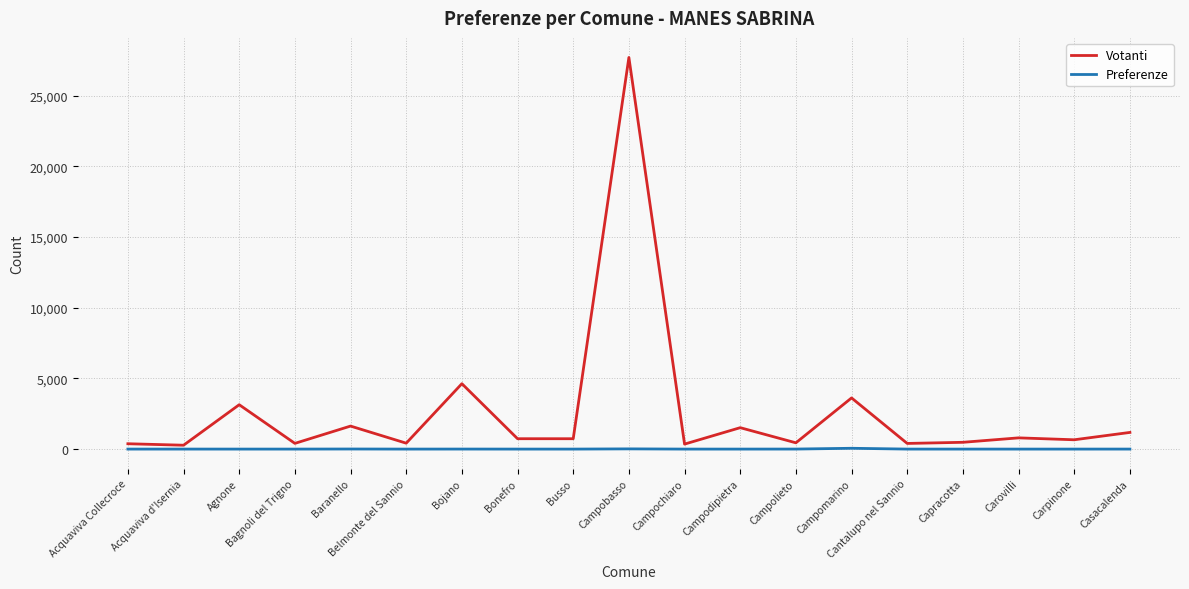

What is the spread (max minus min) of values at Bonefro?

734